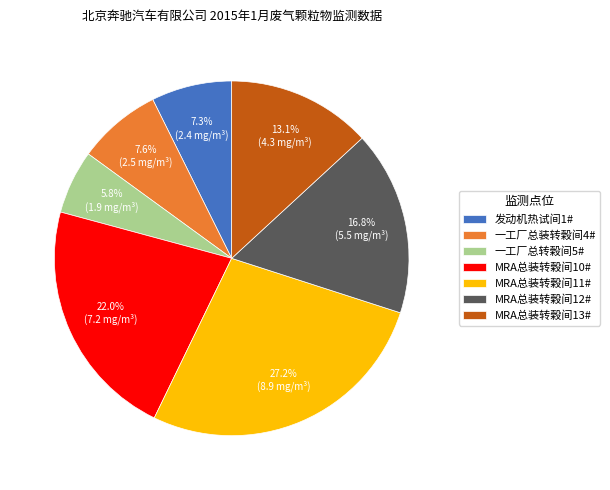

Approximately how many times larger is the value at MRA总装转榖间10# compared to MRA总装转榖间13#?

1.7